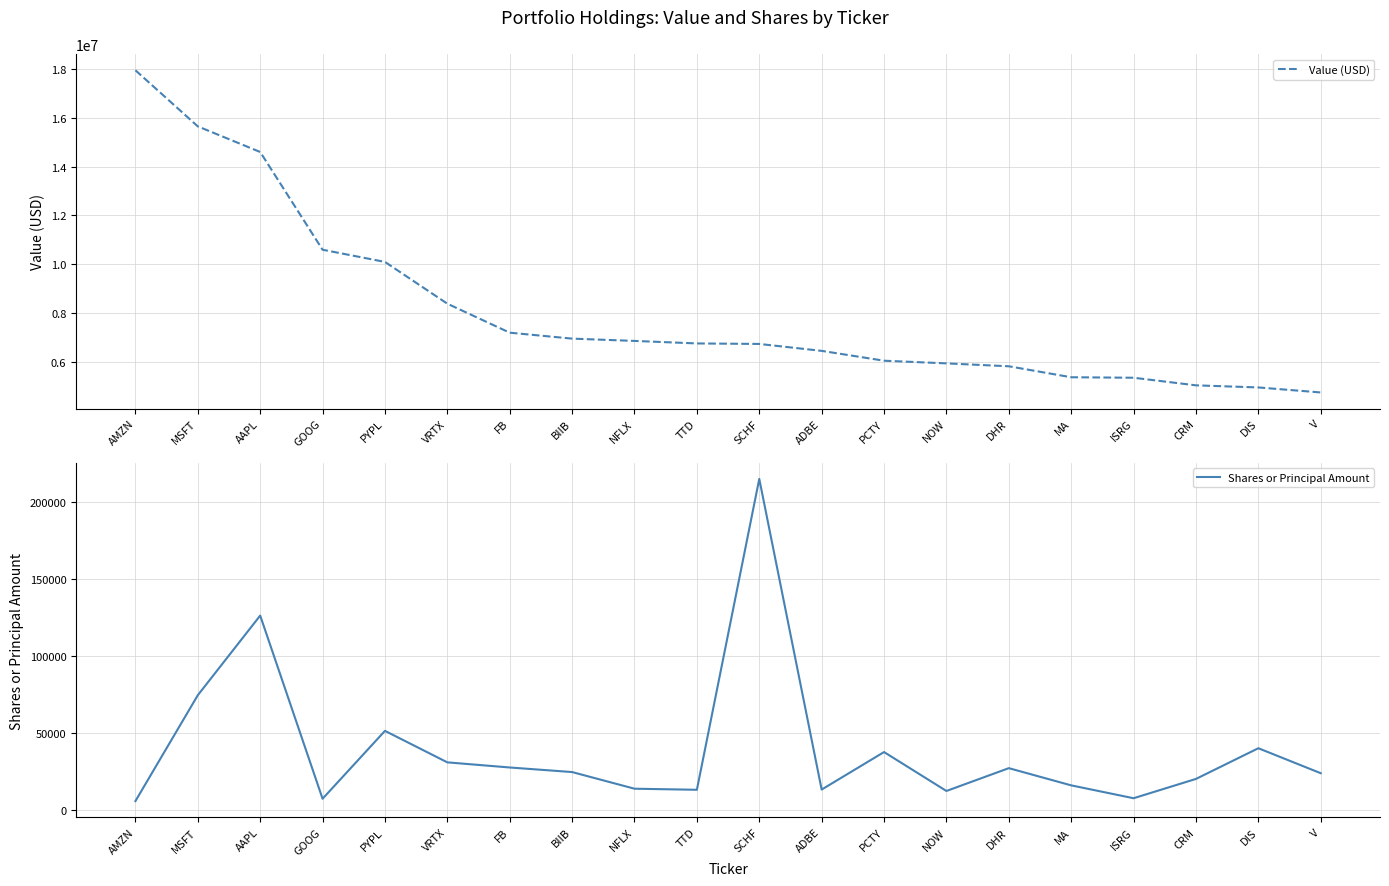

What is the difference between the Value (USD) values at PCTY and MA?

677000